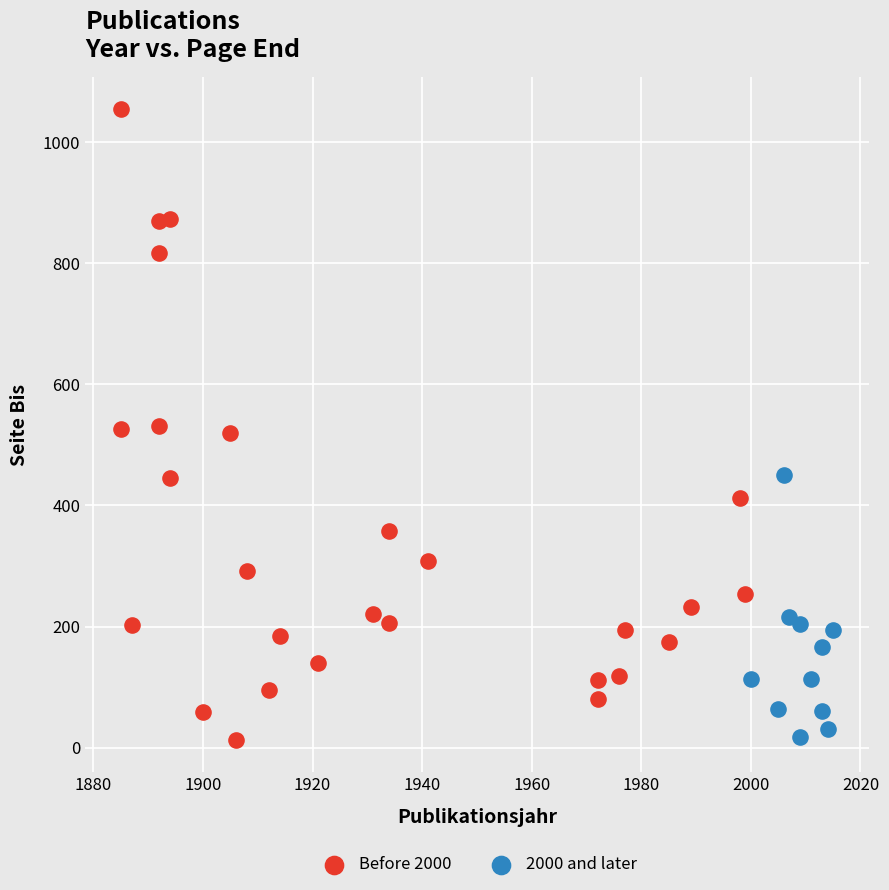

Which series has the largest Y range (max minus min)?

Before 2000